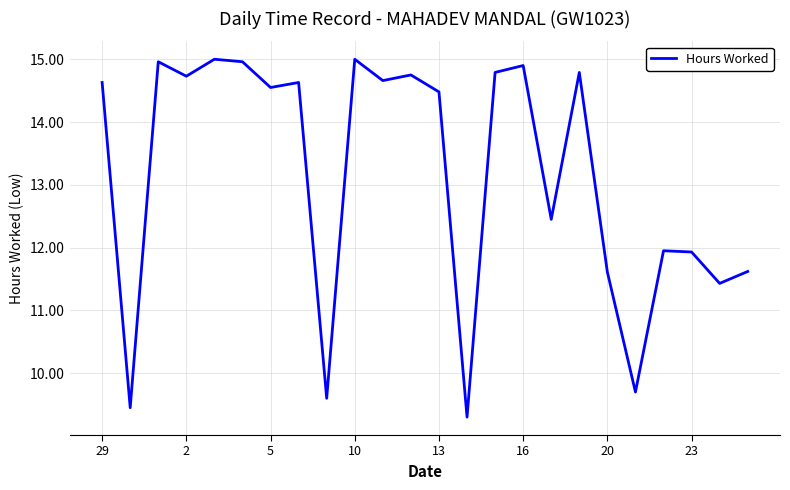

What is the difference between the maximum and minimum values?

5.7